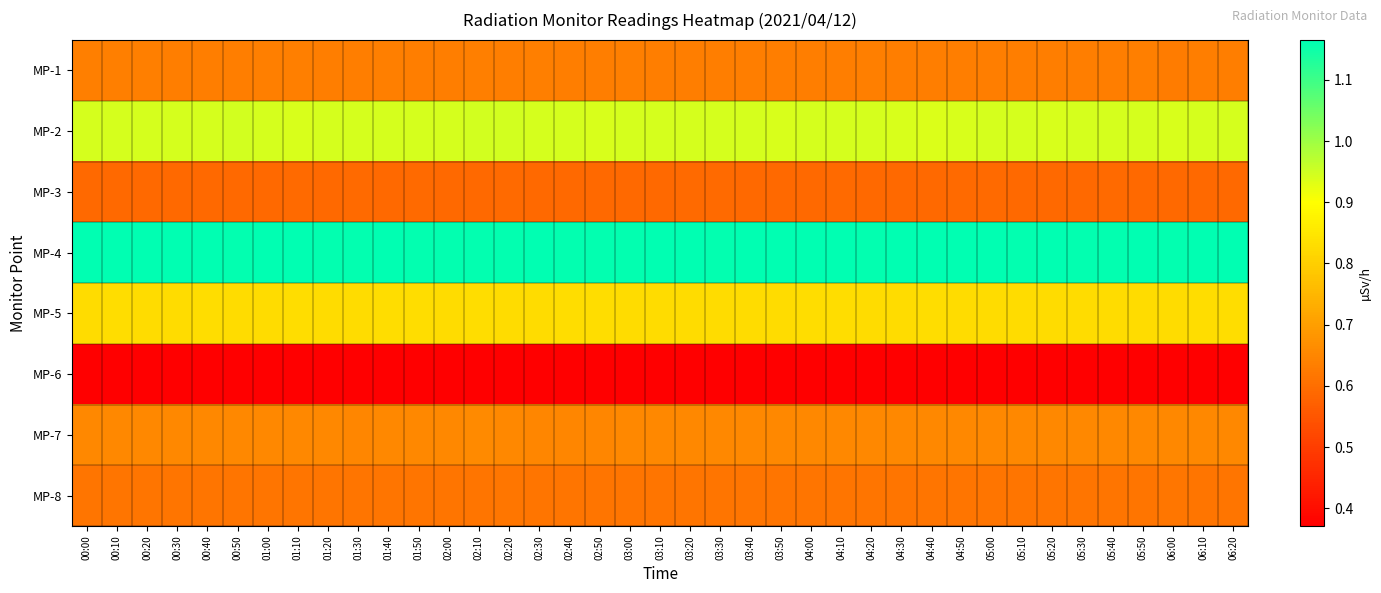

Which series has the largest total across all categories?

MP-4